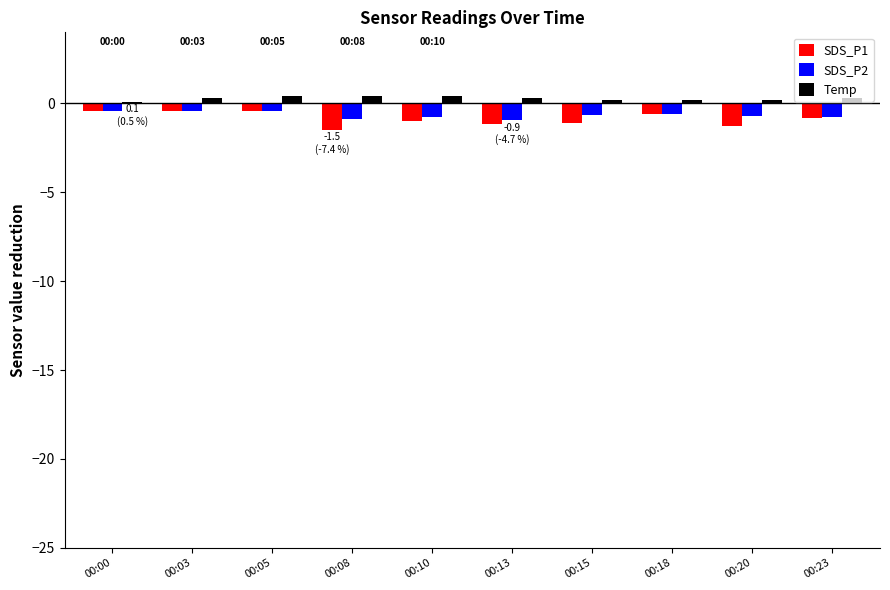

Is it true that SDS_P1 equals -0.4 at 00:00?

True